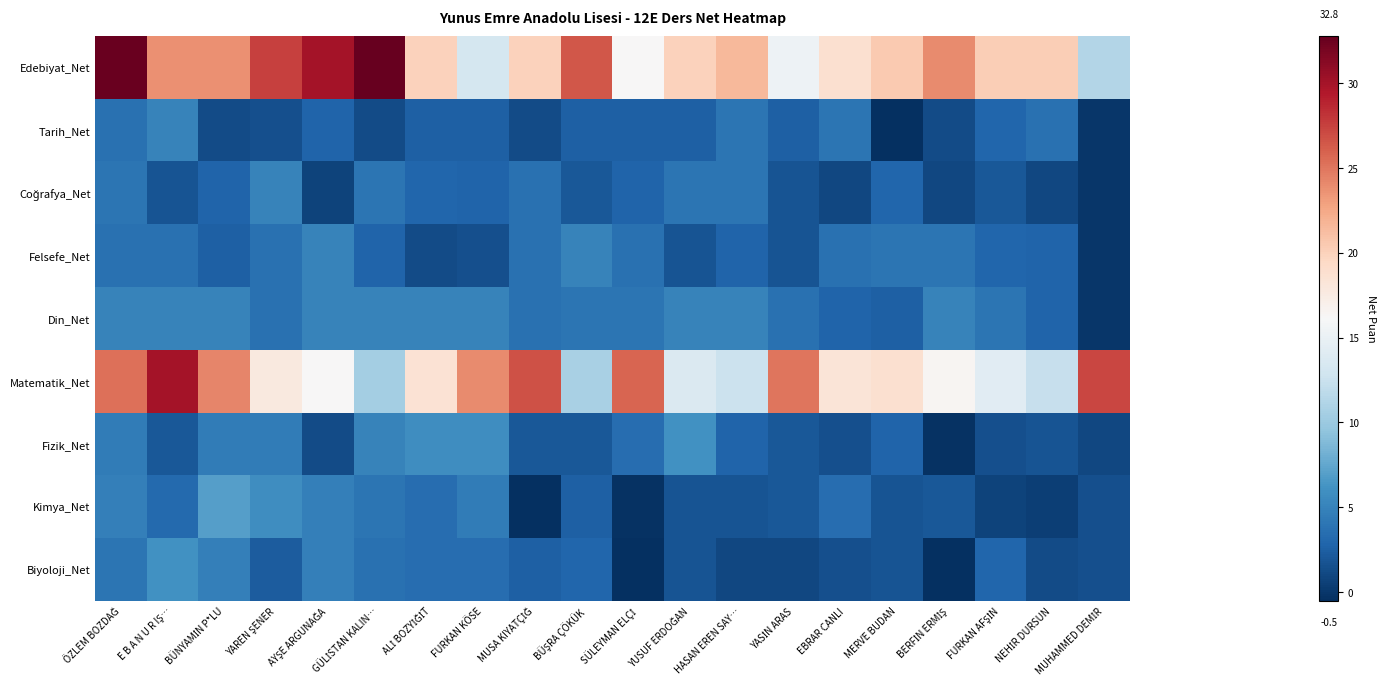

Which series has the widest spread of values?

Edebiyat_Net